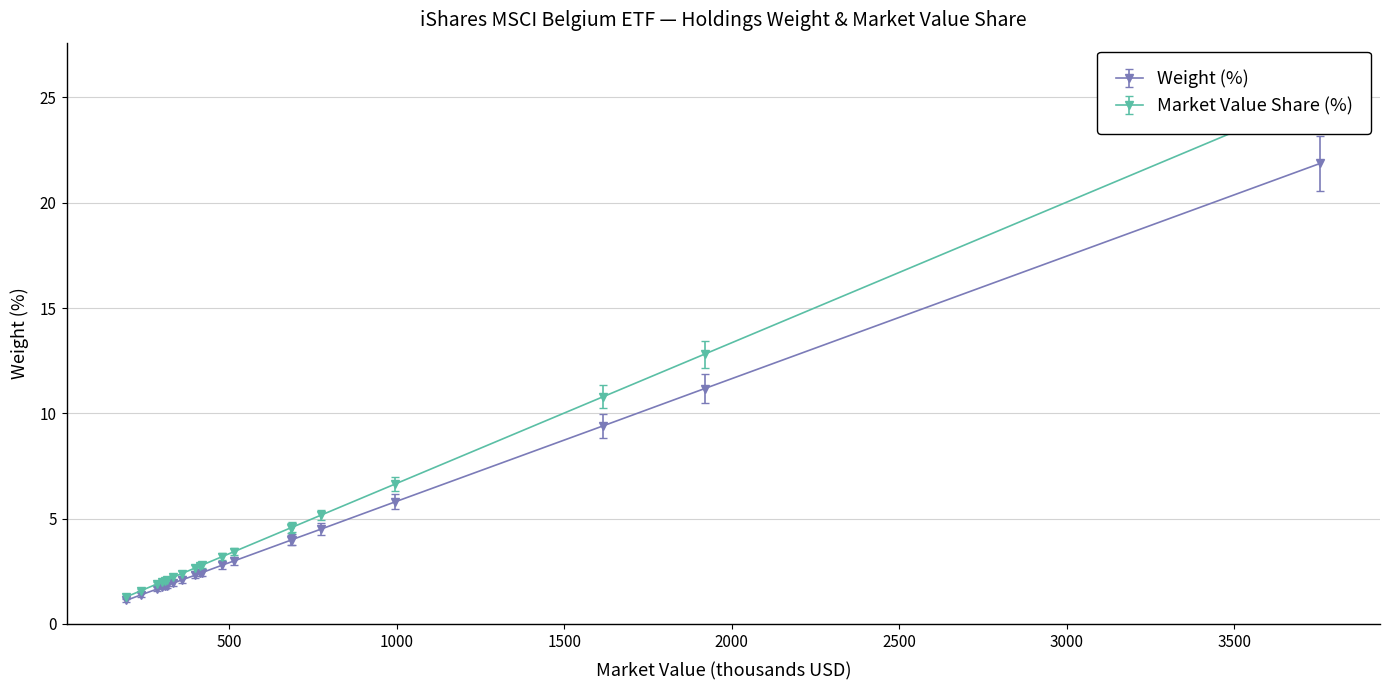

Reading left to right, transcribe all the data shown in this chart.

Weight (%): ABI=21.9	ARGX=11.2	KBC=9.4	UCB=5.8	AGS=4.5	GBLB=4.0	SYENS=4.0	DIE=3.0	WDP=2.8	LOTB=2.4	ACKB=2.4	UMI=2.3	SOF=2.1	ELI=1.9	EUR=1.8	COLR=1.8	AED=1.8	SOLB=1.6	COFB=1.4	MELE=1.1
Market Value: ABI=25.1	ARGX=12.8	KBC=10.8	UCB=6.6	AGS=5.2	GBLB=4.6	SYENS=4.6	DIE=3.4	WDP=3.2	LOTB=2.8	ACKB=2.7	UMI=2.7	SOF=2.4	ELI=2.2	EUR=2.1	COLR=2.1	AED=2.0	SOLB=1.9	COFB=1.6	MELE=1.3